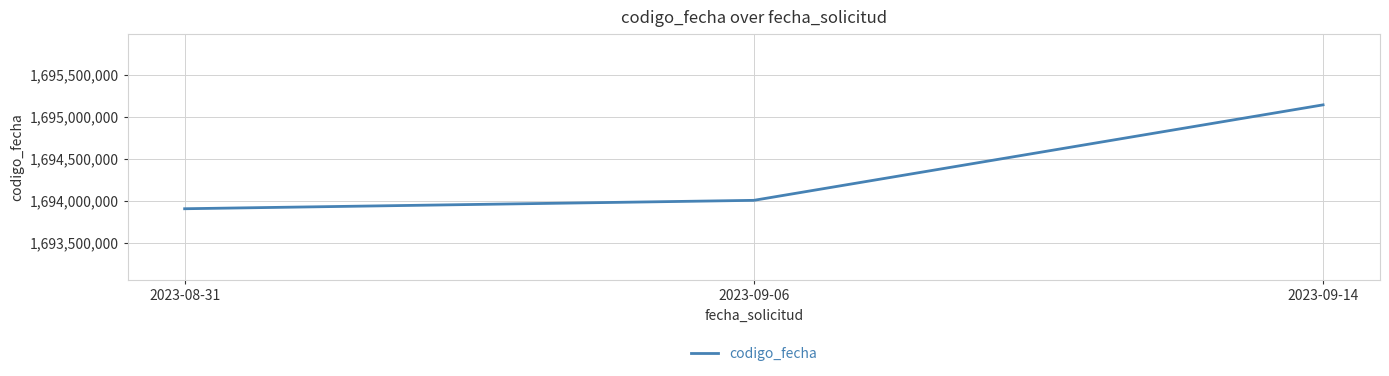

Is this an area chart (filled region under the line)?

No